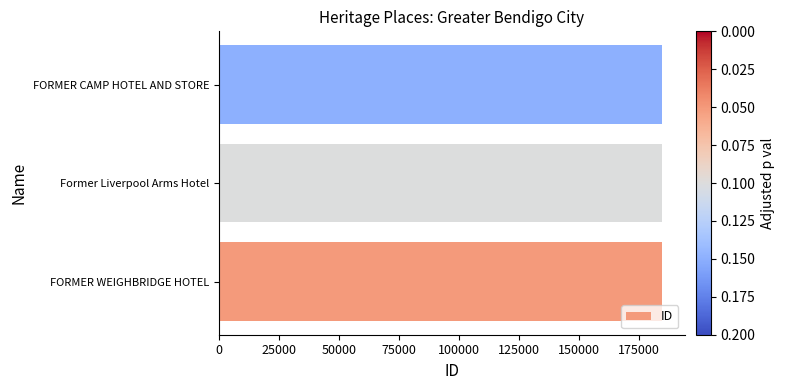

Is it true that the value at Former Liverpool Arms Hotel is 80834?

False